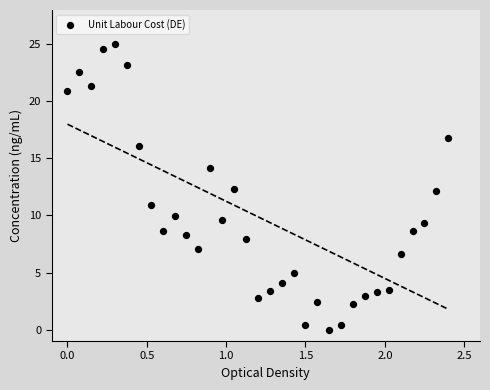

What is the range of X values (max minus min)?

2.4